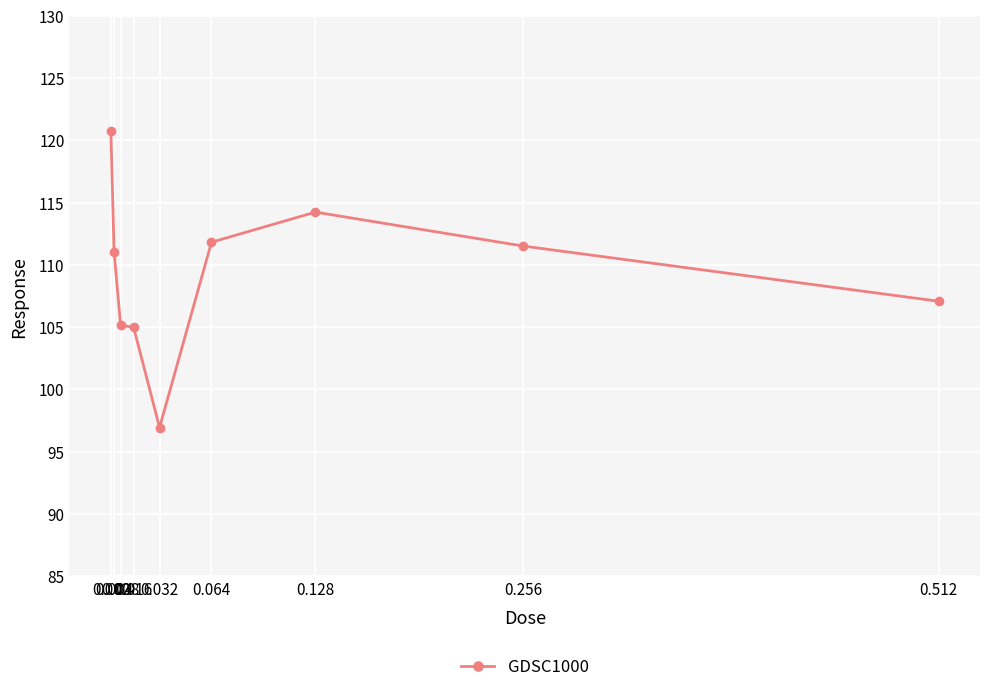

What is the sum of all values?

983.5